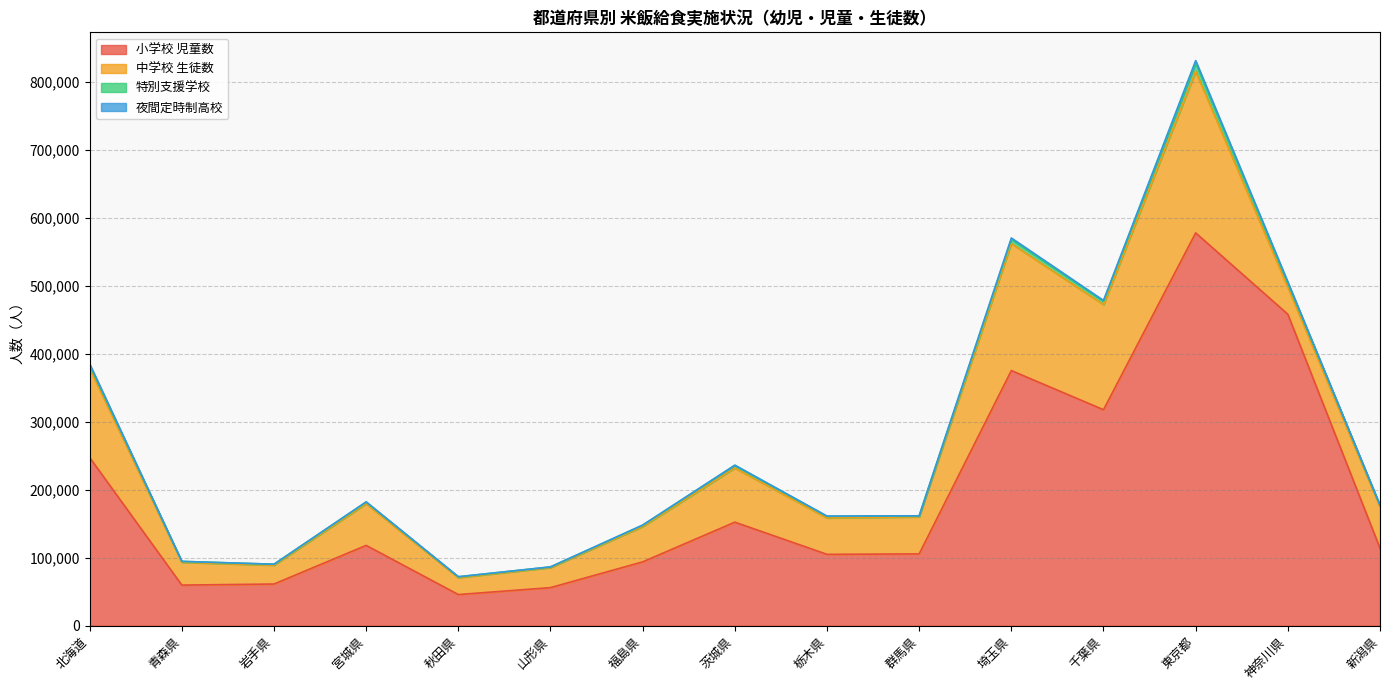

What is the label of the 11th point from the left?

埼玉県